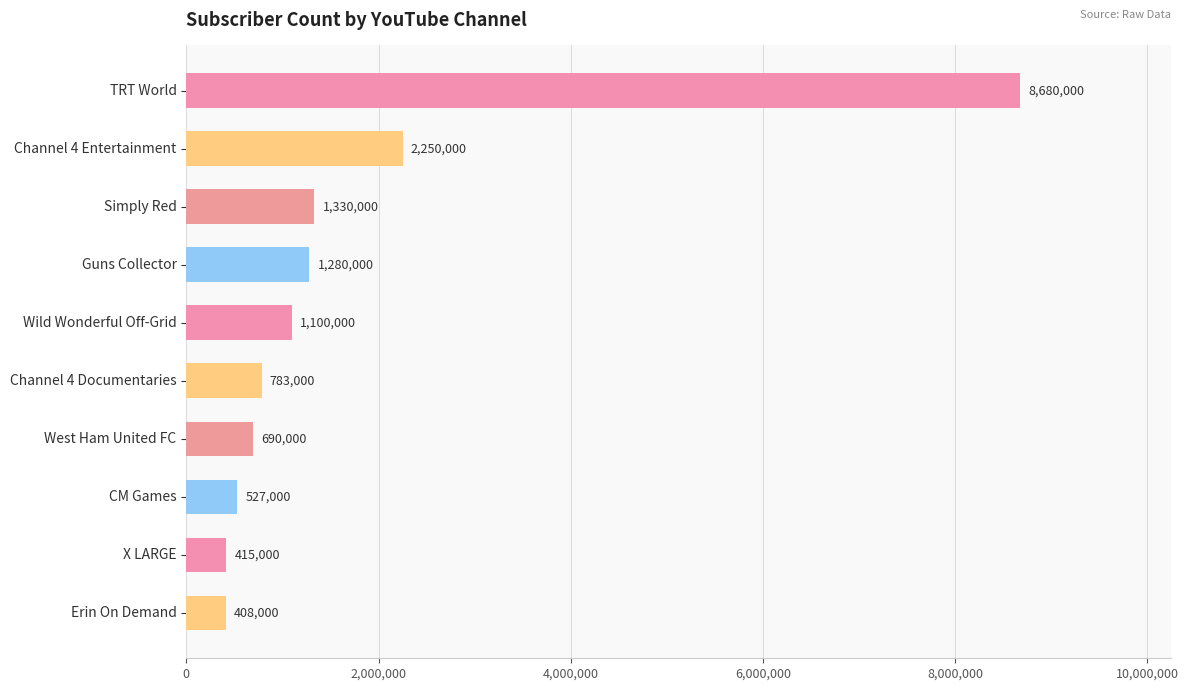

What is the label of the 6th bar from the bottom?

Wild Wonderful Off-Grid